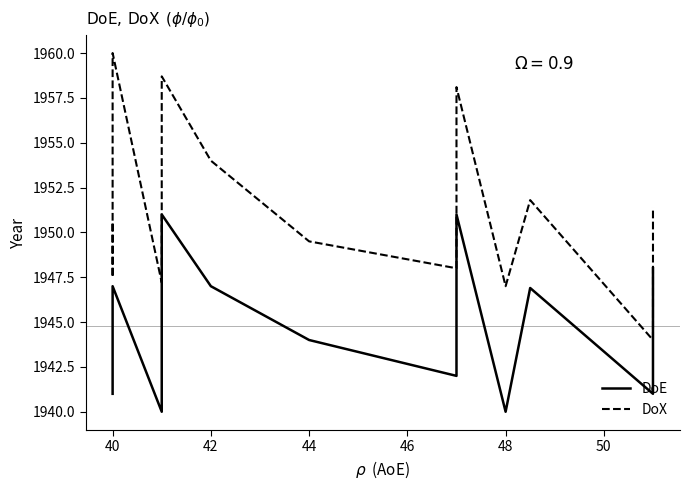

Does the chart display data point markers on the line(s)?

No